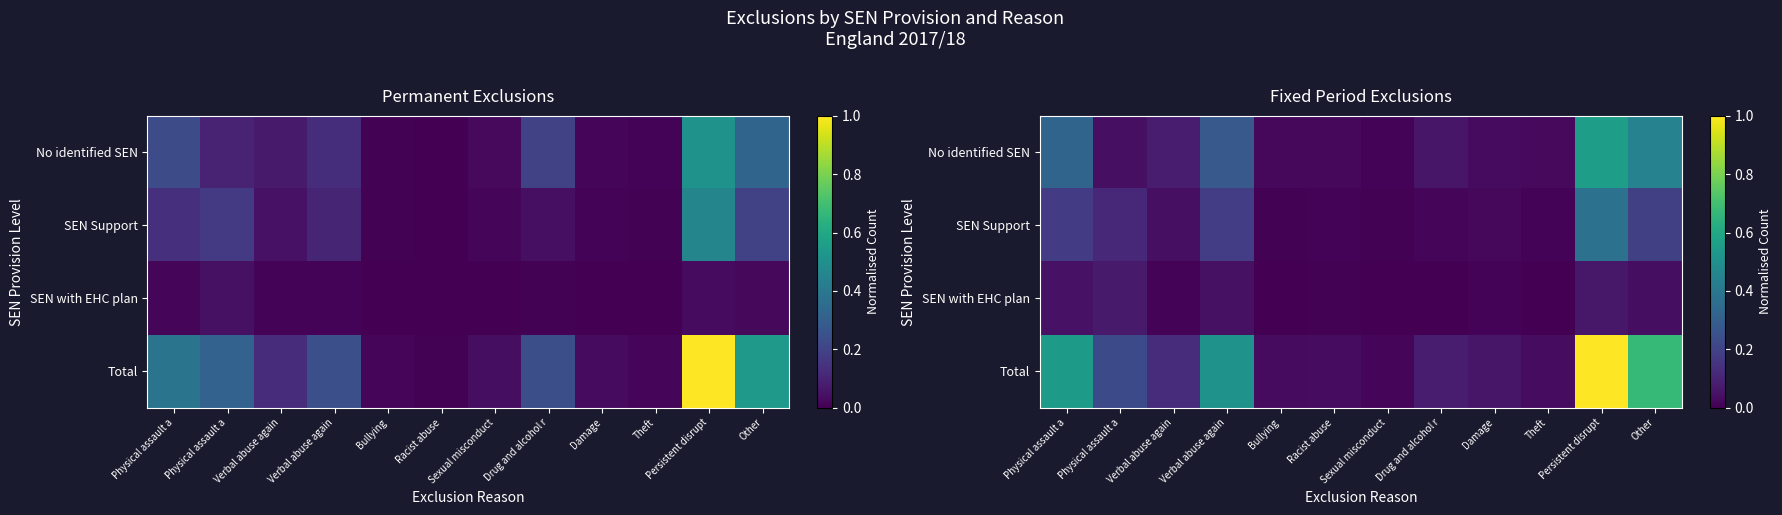

What is the maximum value for No identified SEN?

0.6